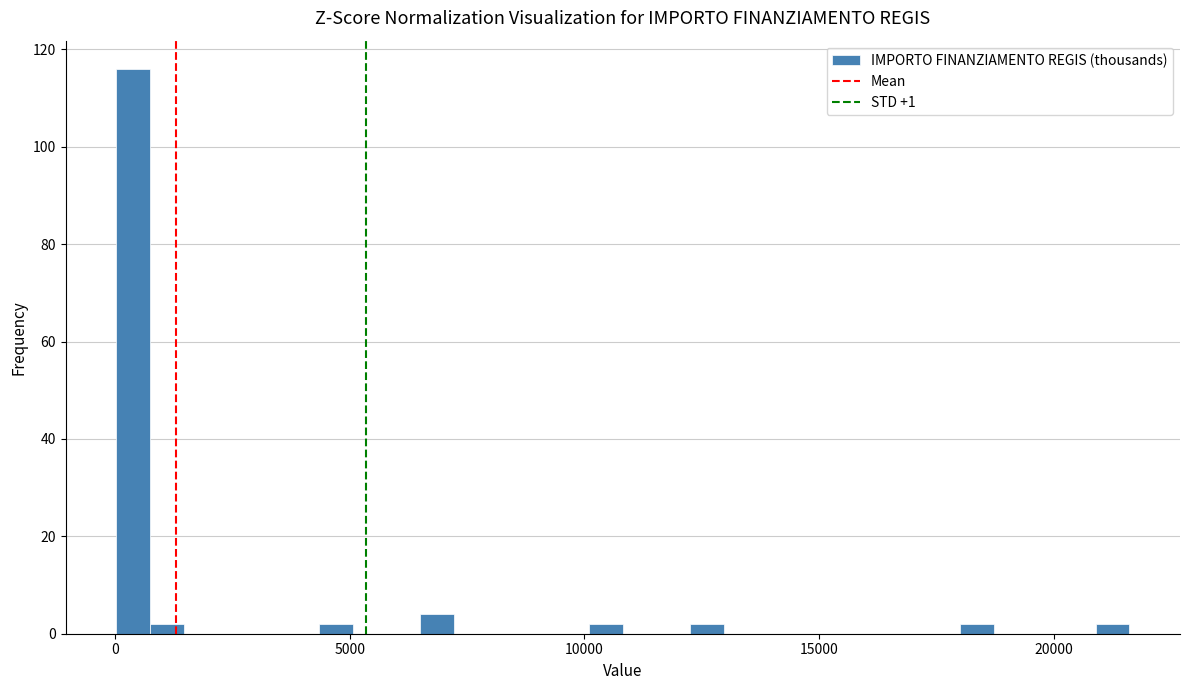

Around what value on the x-axis is the tallest bar? Give the approximate position of its centre, as read against the axis.

500